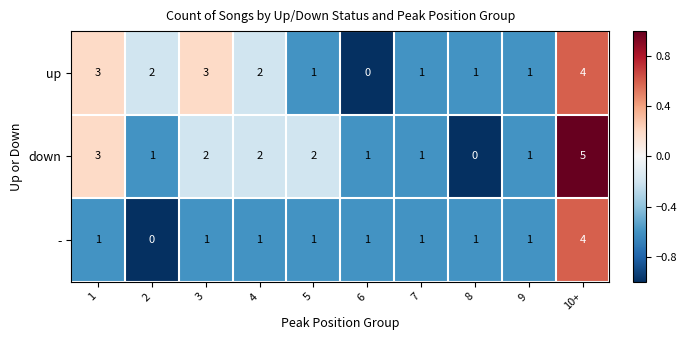

Rank the series at 3 from highest to lowest value.

up, down, -